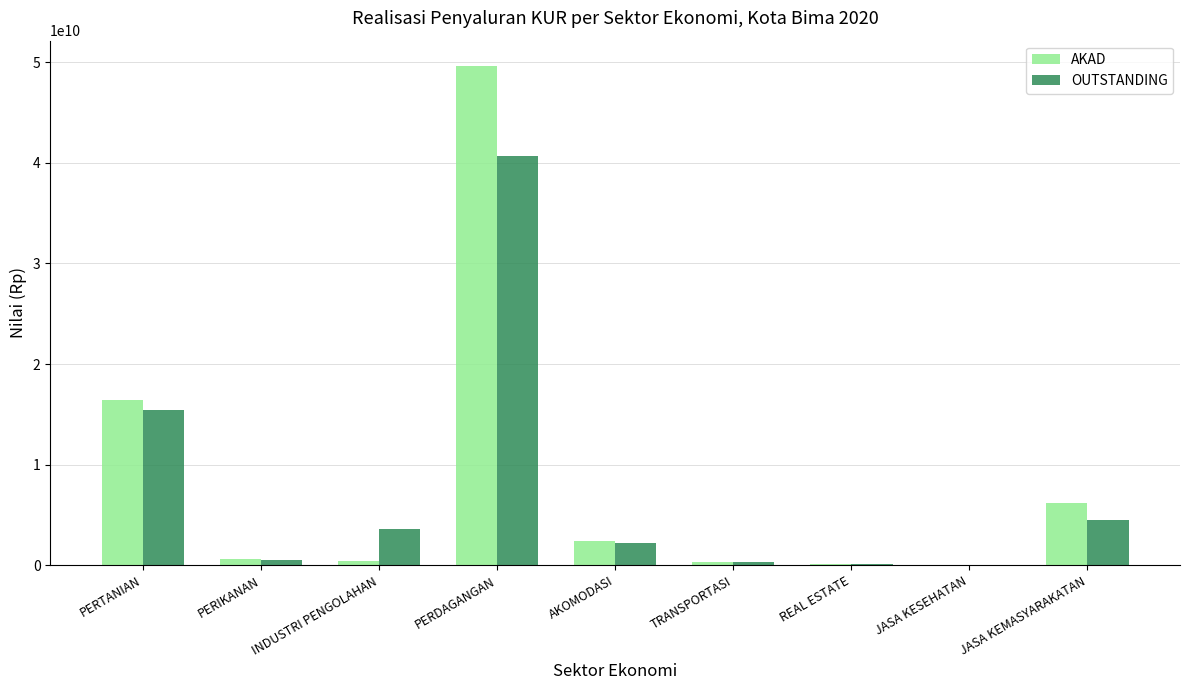

What is the sum of all OUTSTANDING values?

67297944006